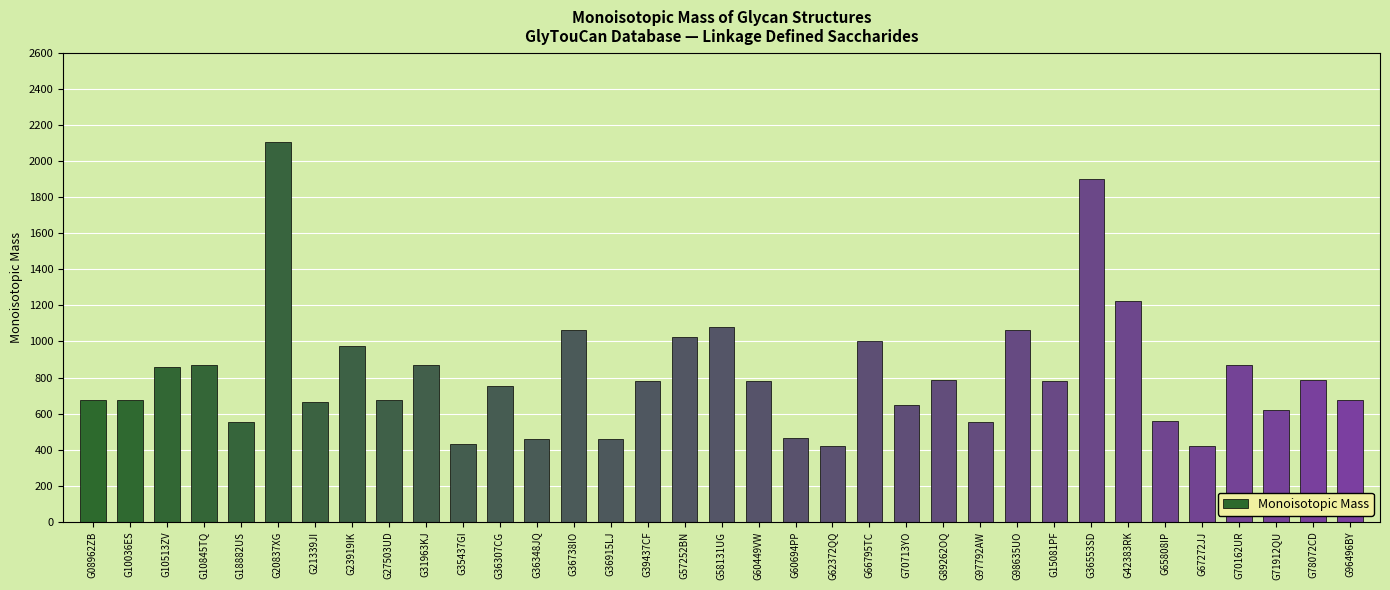

What is the ratio of the value at G36915LJ to the value at G42383RK?

0.4